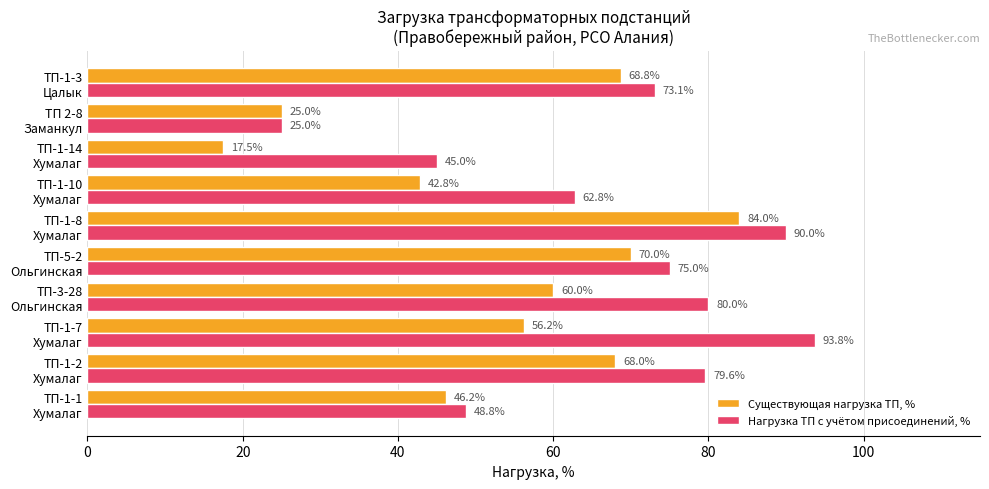

Rank the series by their average value, from lowest to highest.

Существующая нагрузка ТП, %, Нагрузка ТП с учётом присоединений, %